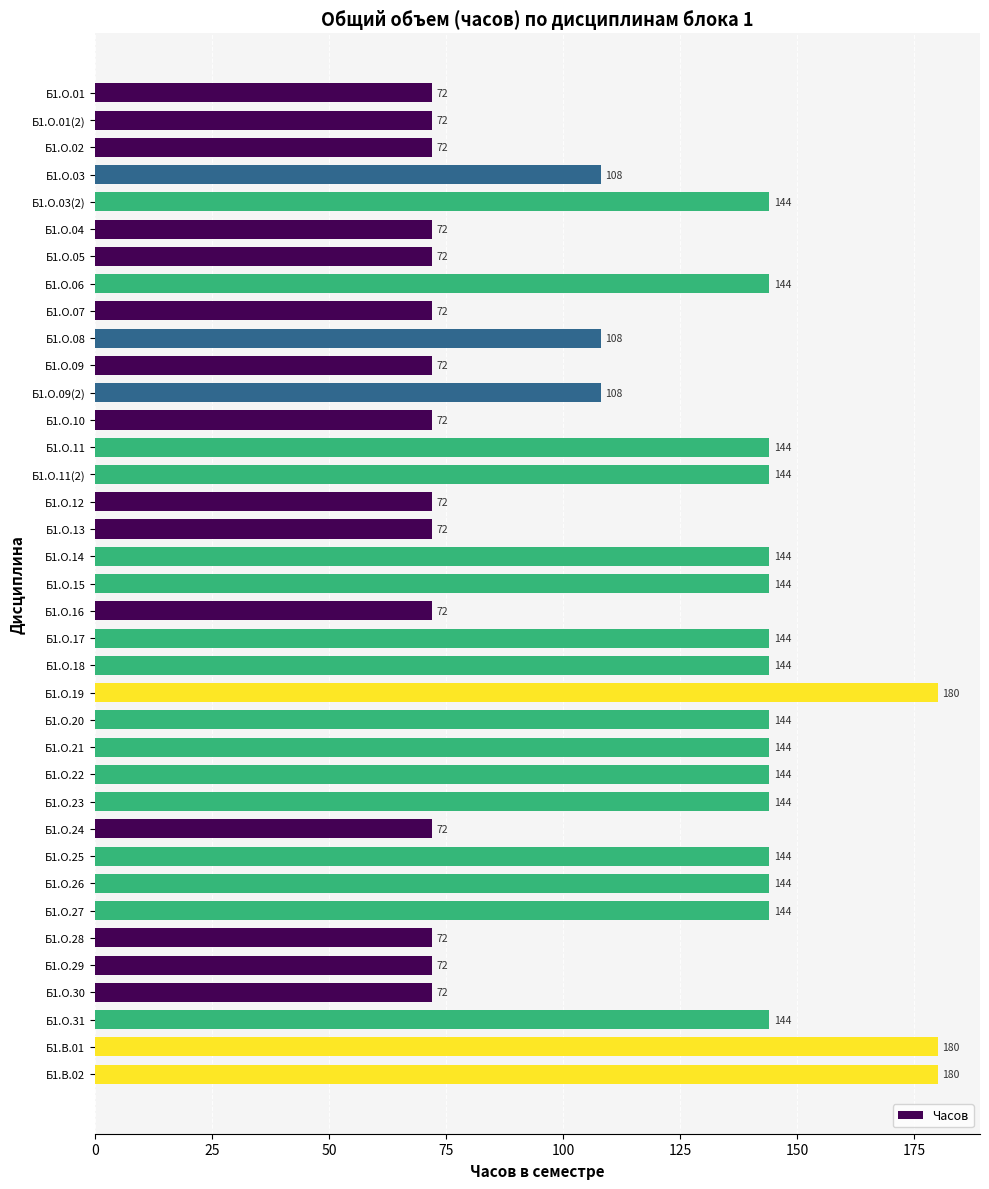

What is the minimum value shown in the chart?

72